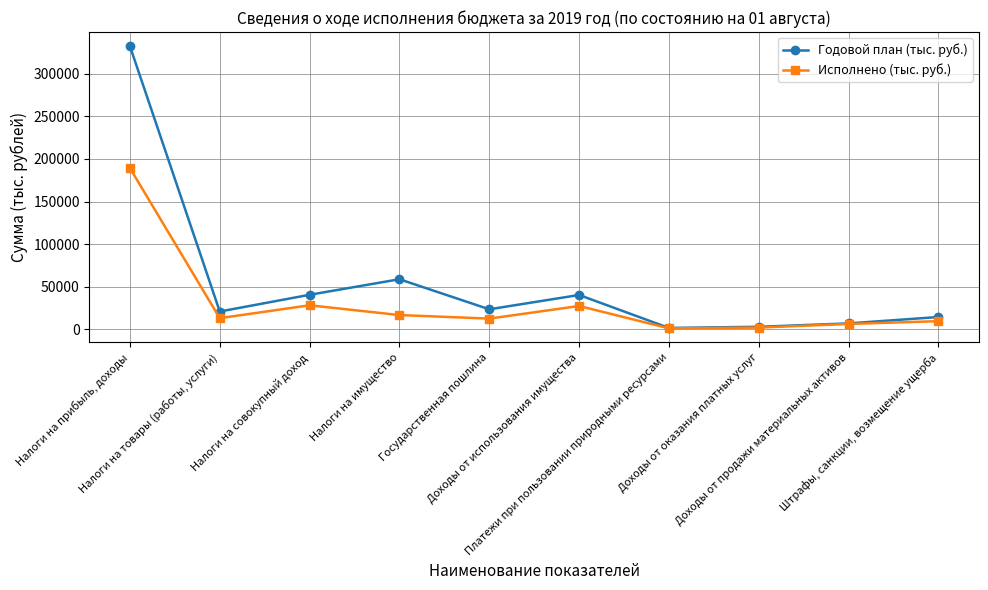

True or false: Годовой план (тыс. руб.) has more than 0 interior local peaks.

True